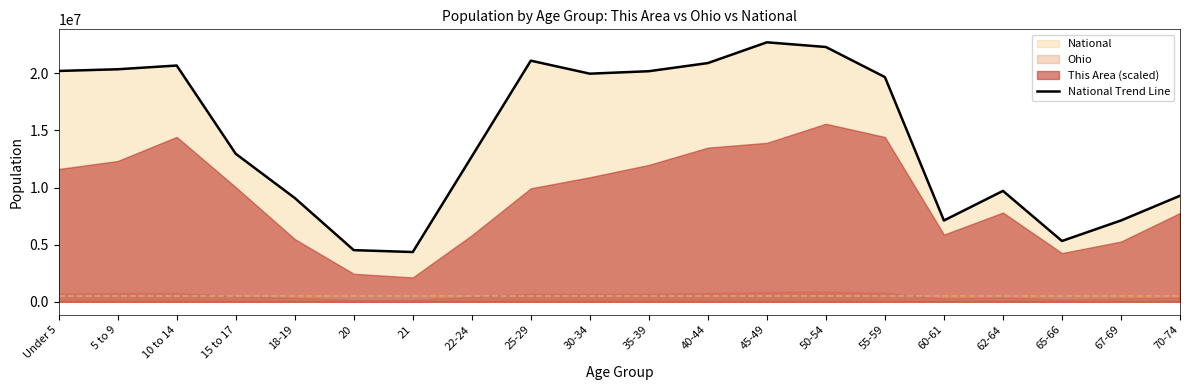

True or false: the data shows 9704197 at 62-64.

True